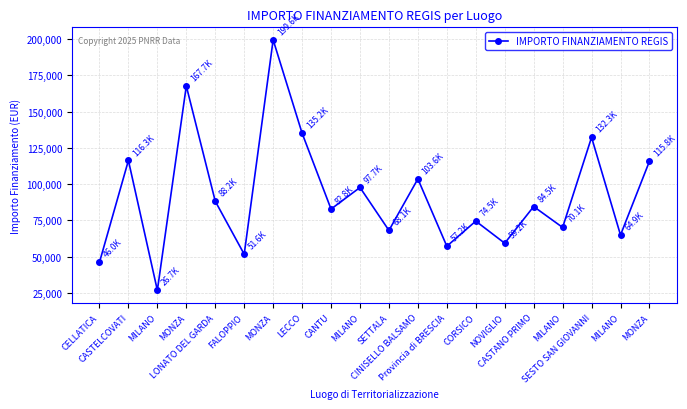

Reading right to left, transcribe all the data shown in this chart.

MONZA=115789.8	MILANO=64886.6	SESTO SAN GIOVANNI=132279.7	MILANO=70120.9	CASTANO PRIMO=84538.8	NOVIGLIO=59229.0	CORSICO=74486.0	Provincia di BRESCIA=57160.7	CINISELLO BALSAMO=103619.9	SETTALA=68057.8	MILANO=97694.9	CANTU=82798.6	LECCO=135157.2	MONZA=199567.7	FALOPPIO=51620.1	LONATO DEL GARDA=88213.8	MONZA=167724.8	MILANO=26730.0	CASTELCOVATI=116324.6	CELLATICA=46044.5